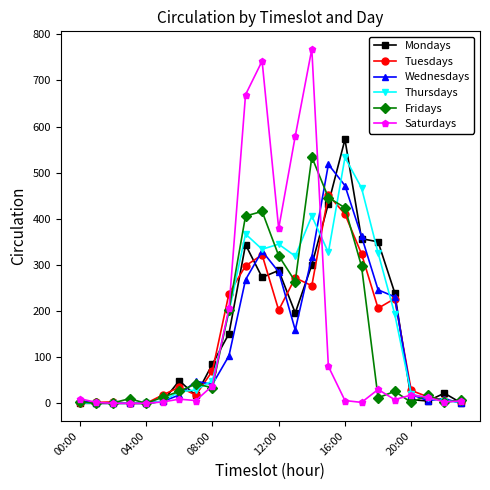

What is the maximum value for Fridays?

534